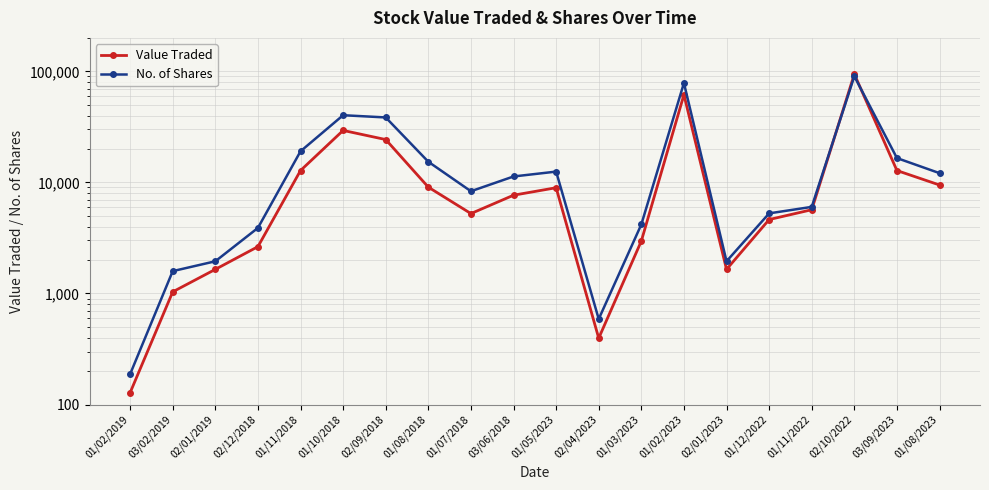

What is the sum of all Value Traded values?

296463